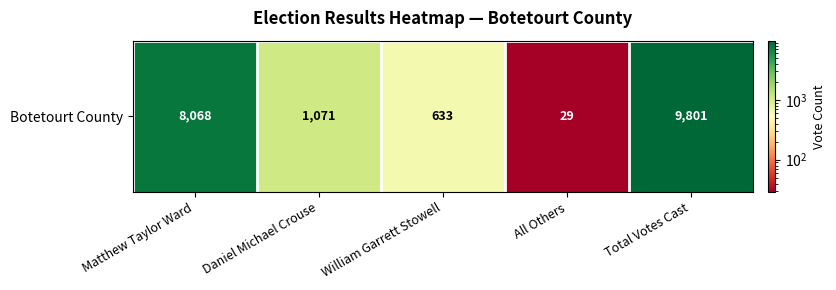

What is the difference between the second highest and second lowest values?

7435